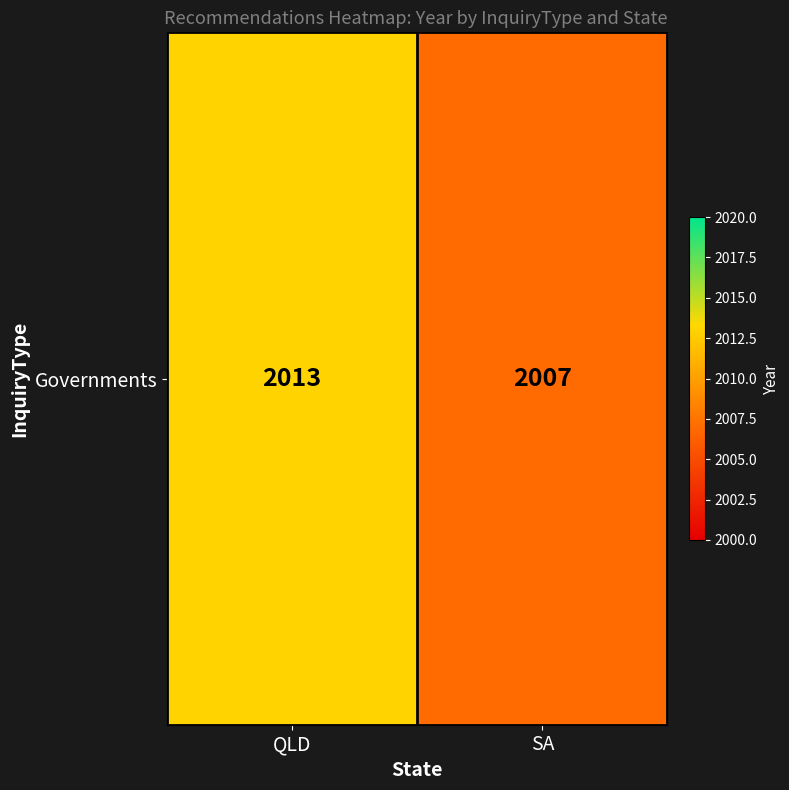

How many categories are shown in the chart?

2